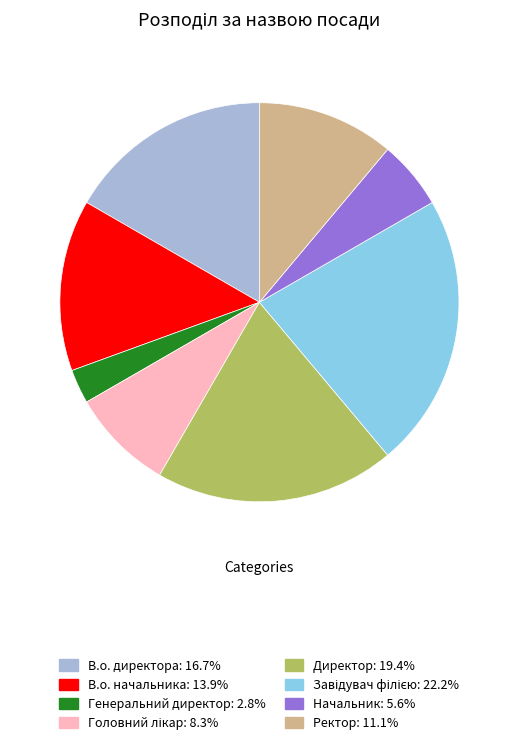

Do Директор: 19.4% and Начальник: 5.6% together represent more than half of the pie?

No